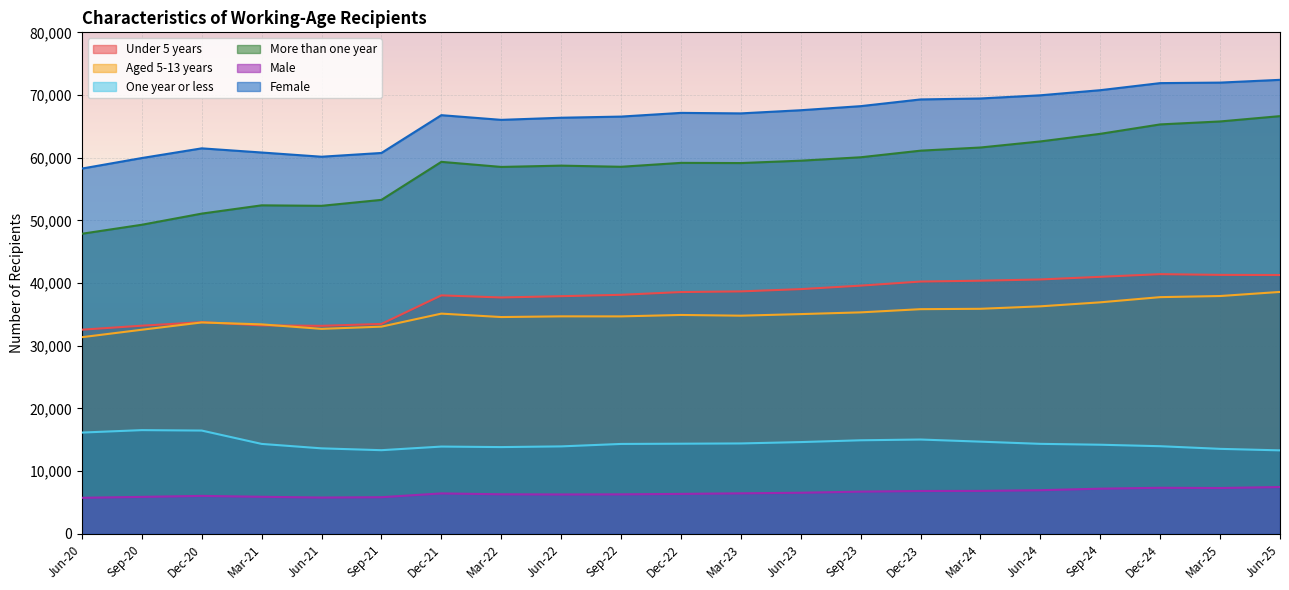

Does the chart display data point markers on the line(s)?

No